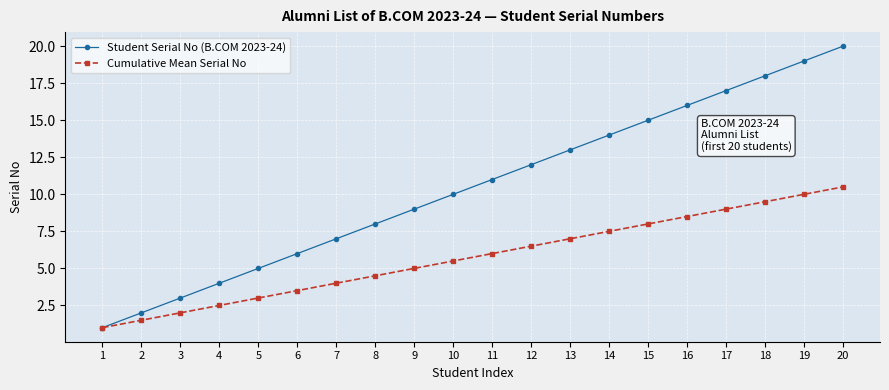

Does the chart display data point markers on the line(s)?

Yes